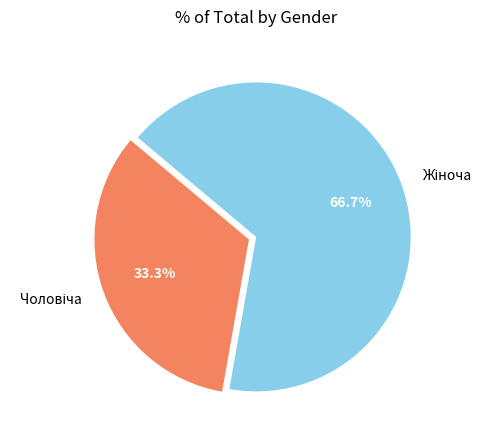

Is there any slice that represents more than half of the pie?

Yes